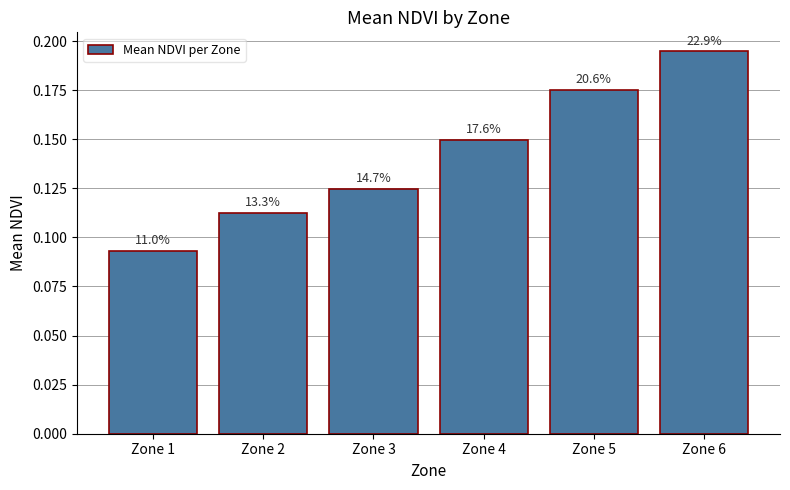

How many bars are there in total?

6